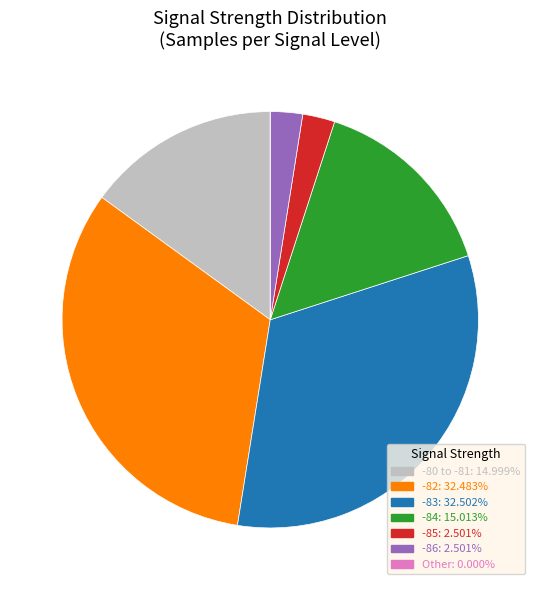

Does any single category account for the majority?

No